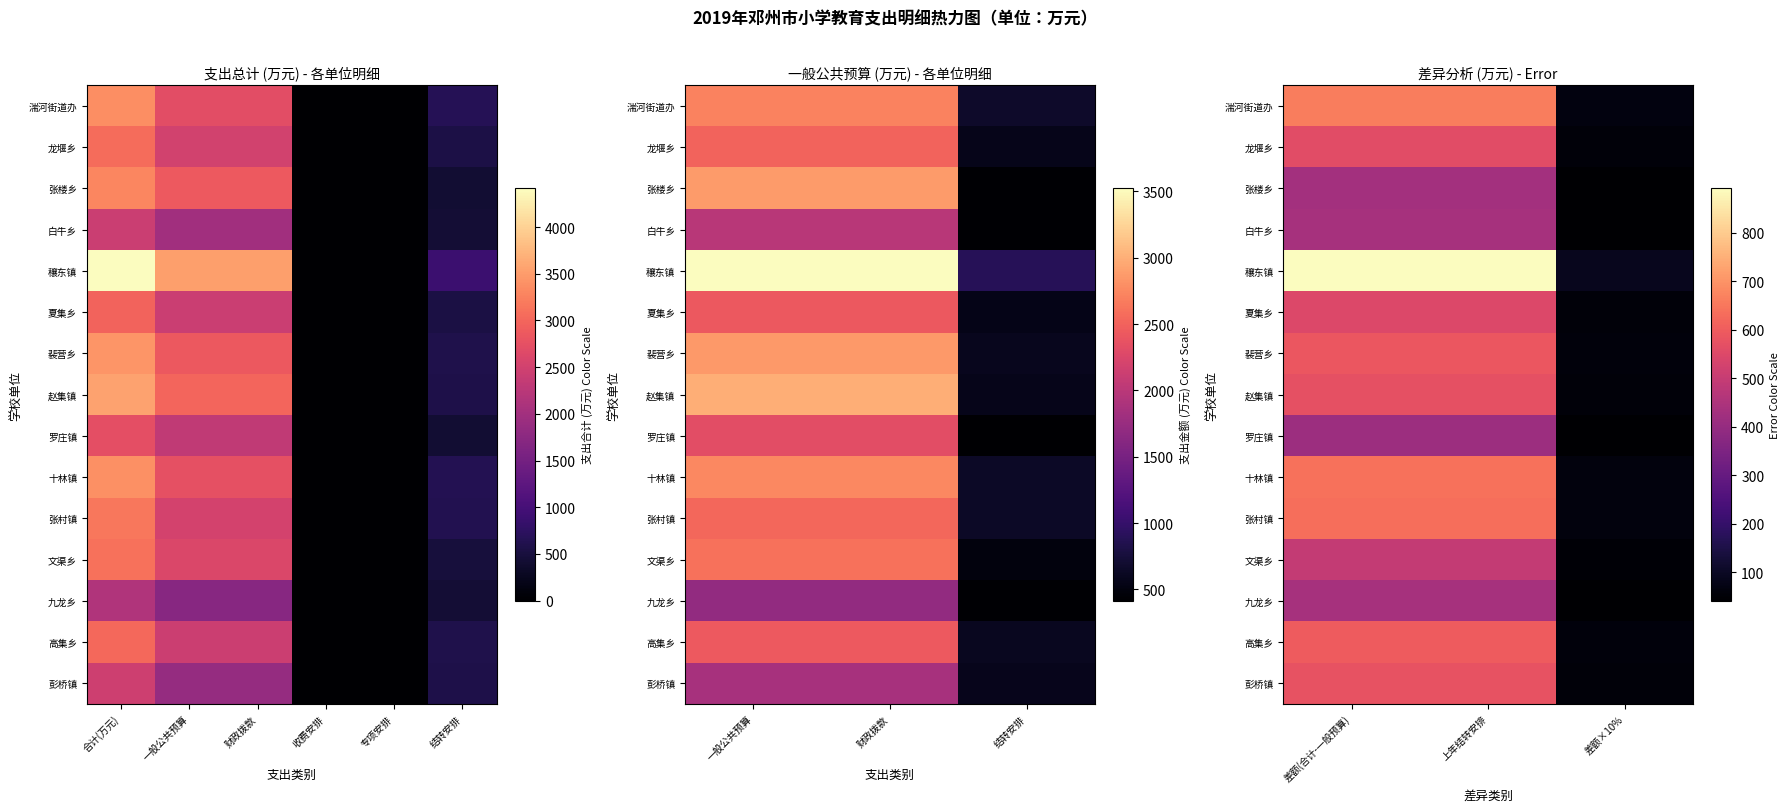

Between 差额×10% and 上年结转安排, which is larger?

上年结转安排